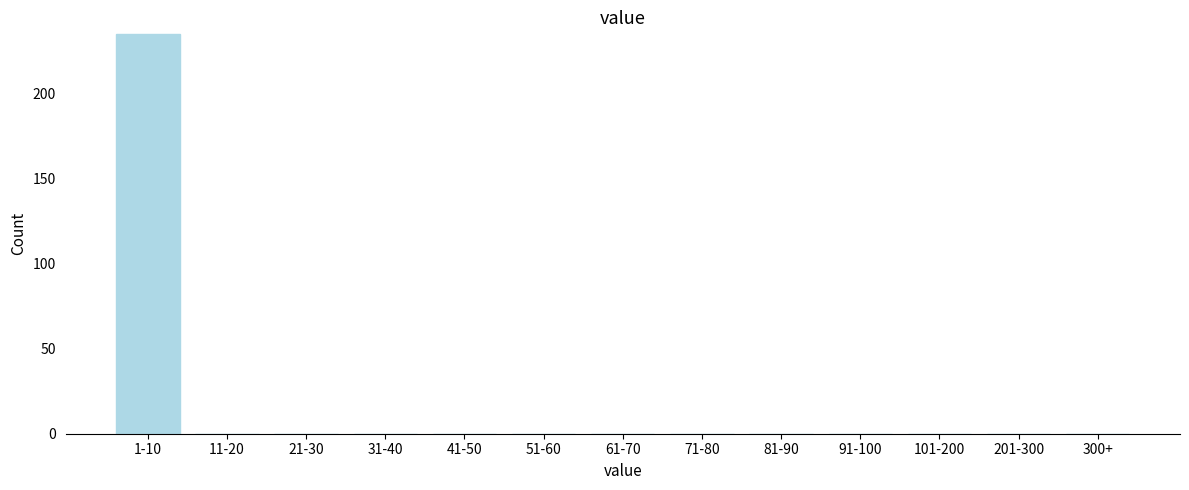

Reading right to left, what are all the values shown in this chart?

300+=0	201-300=0	101-200=0	91-100=0	81-90=0	71-80=0	61-70=0	51-60=0	41-50=0	31-40=0	21-30=0	11-20=0	1-10=235